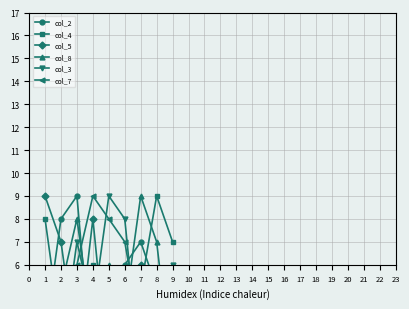

The col_5 series shows 6 at 7. True or false?

True